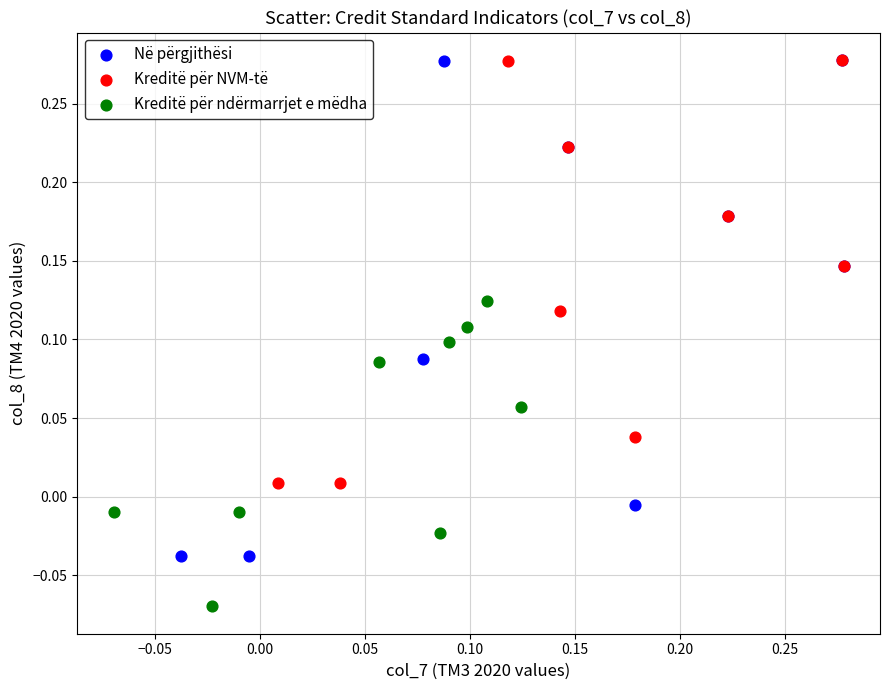

Which series has the widest spread of Y values?

Në përgjithësi